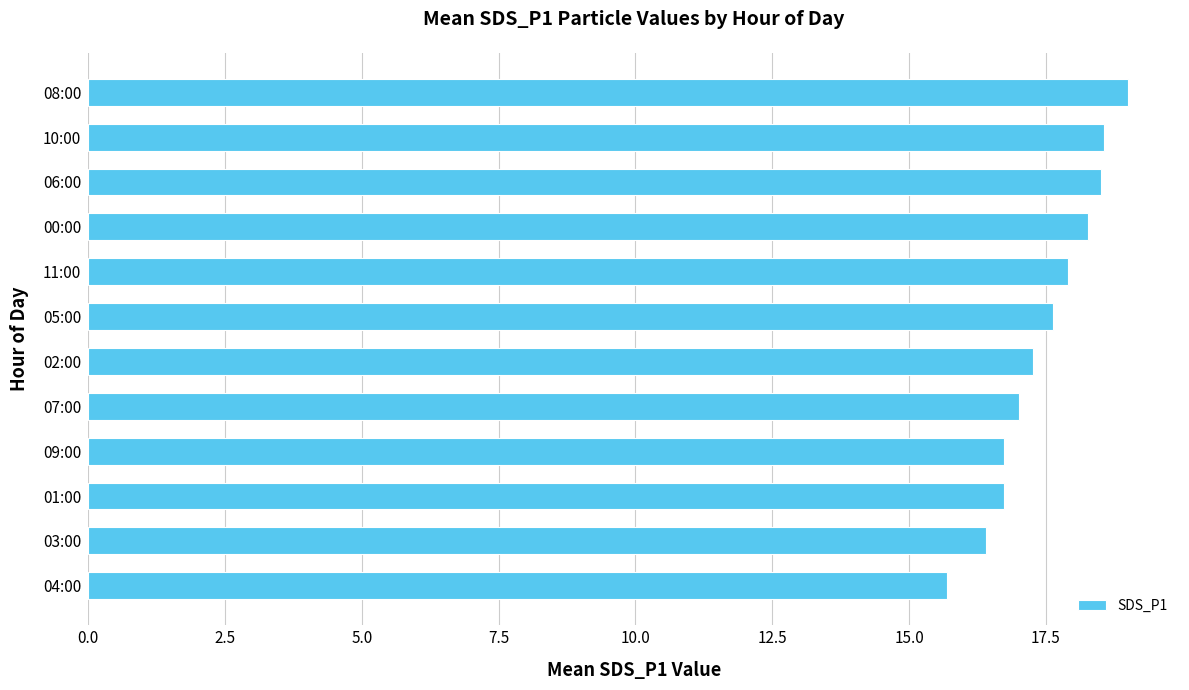

What is the difference between the maximum and second lowest values?

2.6